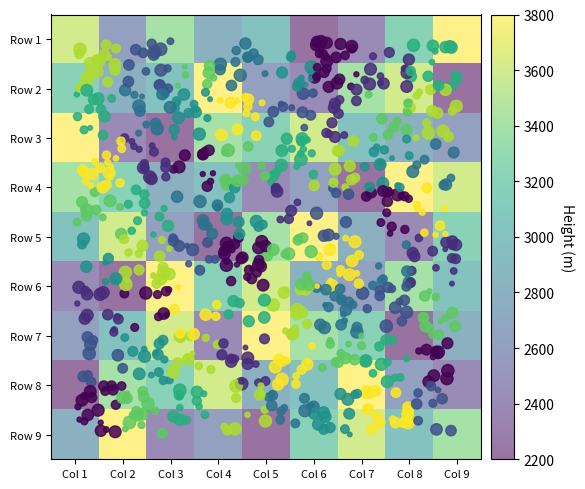

At which label does Row 1 first exceed 3000?

Col 1